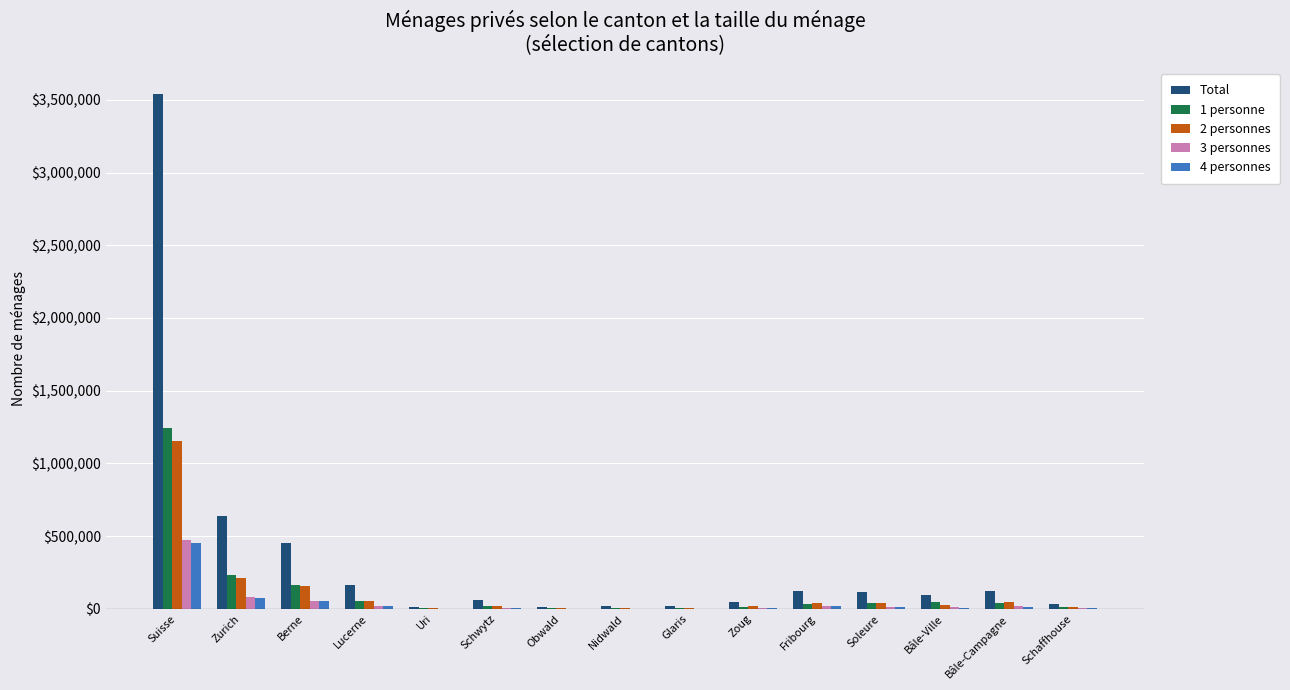

Which series changed the most between Berne and Bâle-Ville?

Total